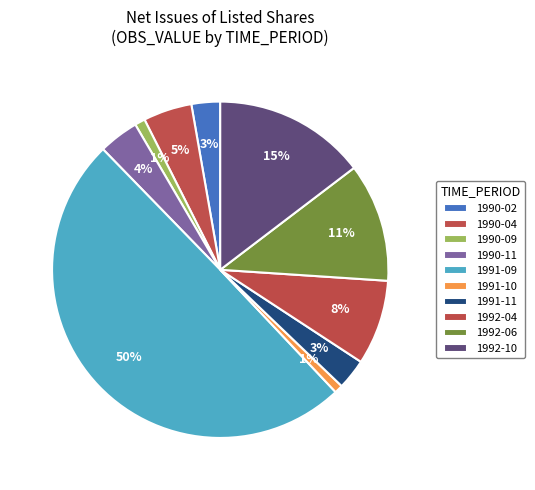

Do 1990-11 and 1991-10 together represent more than half of the pie?

No